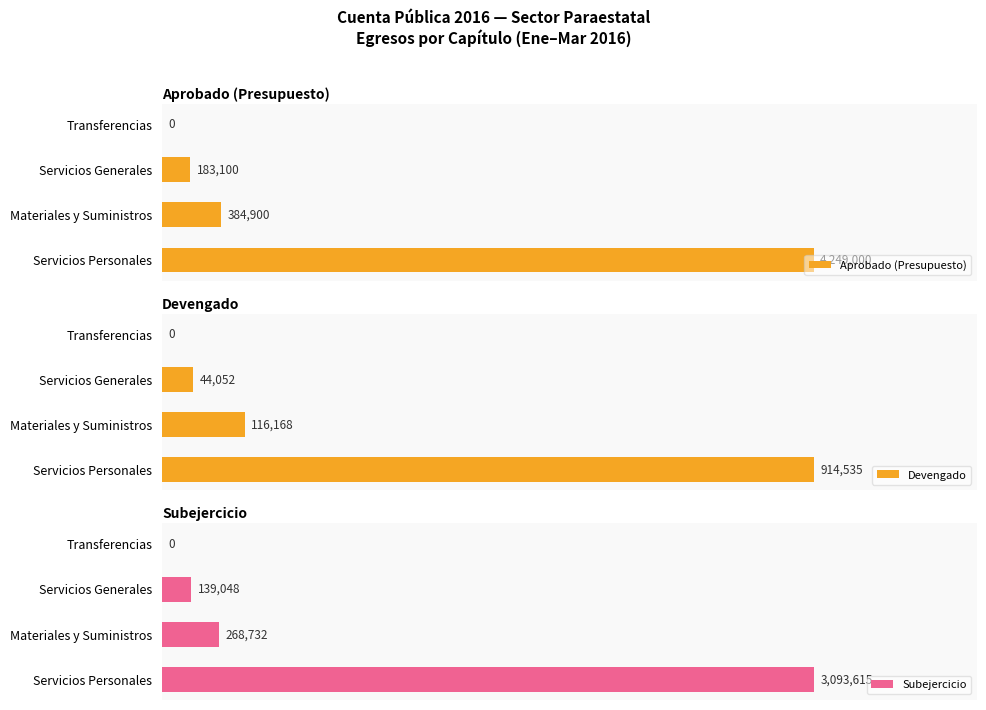

What are all the series names shown in the legend?

Aprobado (Presupuesto), Devengado, Subejercicio